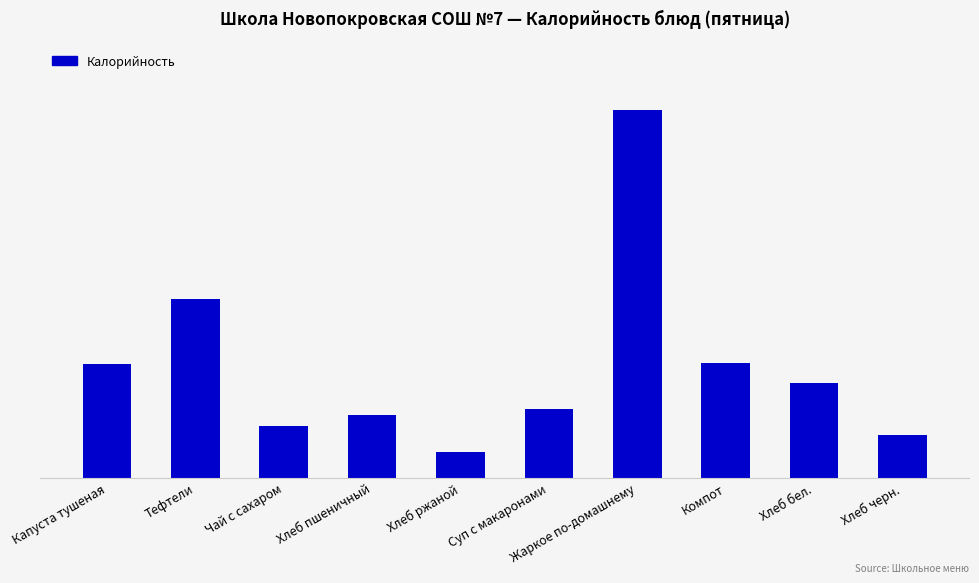

Reading left to right, what are all the values shown in this chart?

126	199	57	70	28	76	409	128	105	47